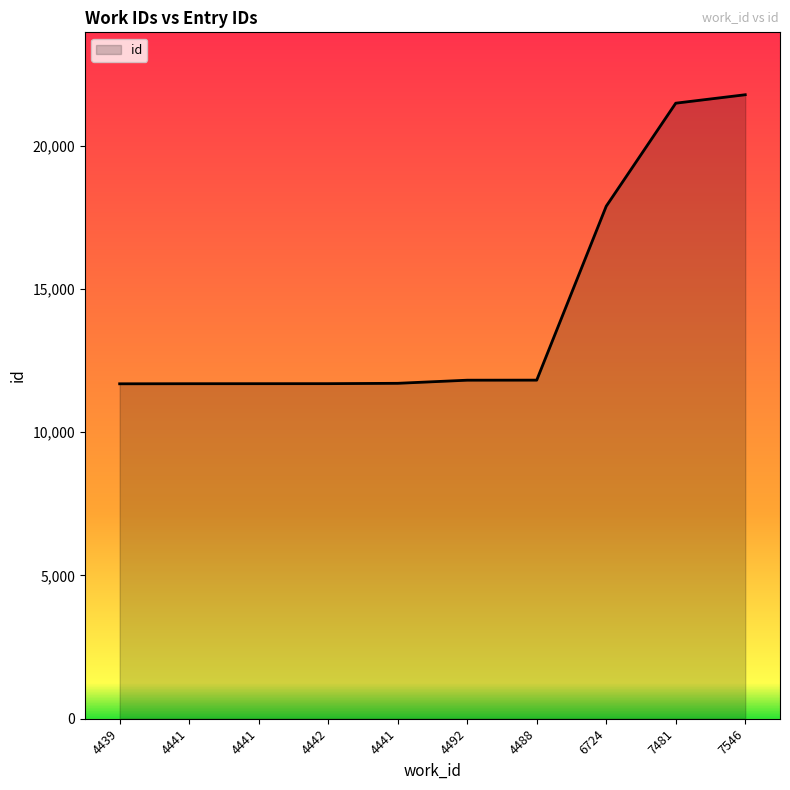

What is the value of the 3rd point from the left?

11694